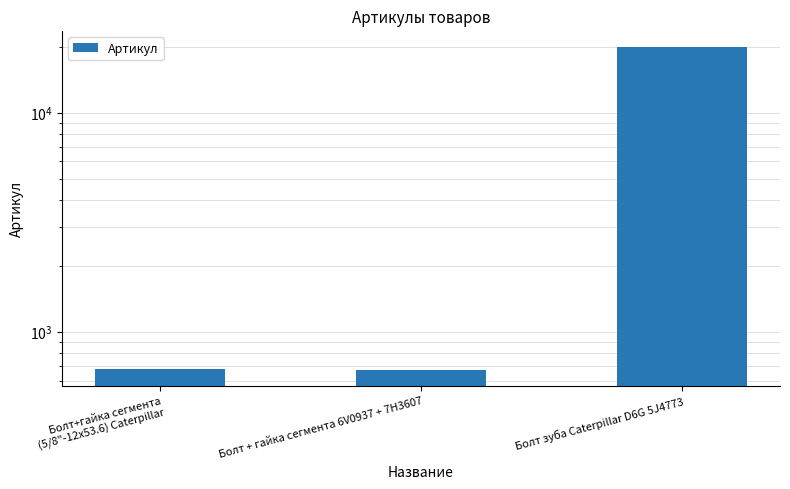

Rank the categories by value from lowest to highest.

Болт + гайка сегмента 6V0937 + 7H3607, Болт+гайка сегмента (5/8"-12х53.6) Caterpillar, Болт зуба Caterpillar D6G 5J4773